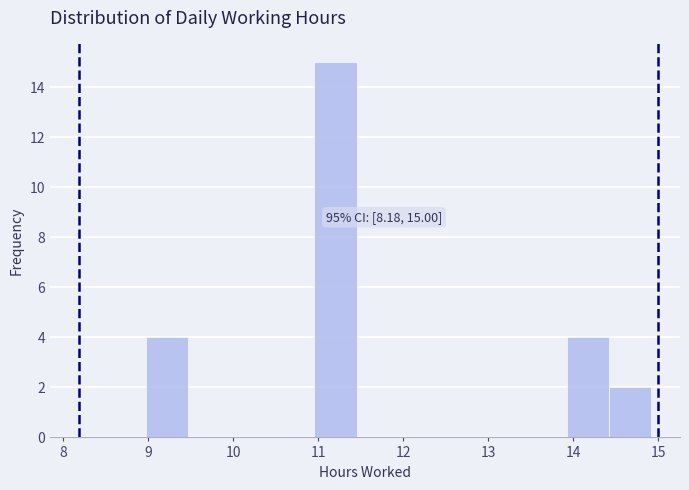

Over which range of the x-axis is the bar tallest?

11.0 to 11.4